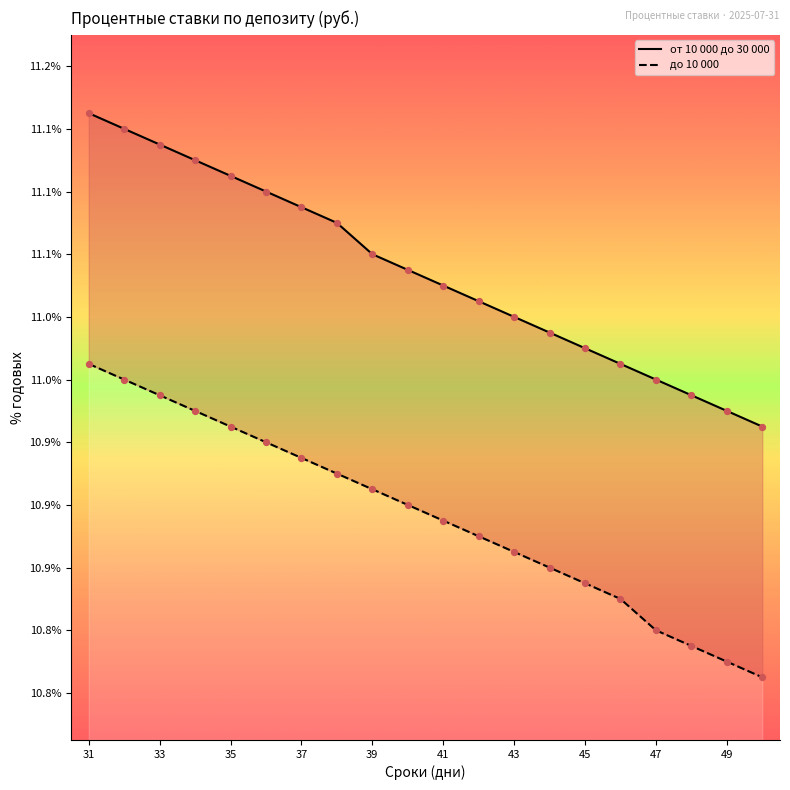

What are all the series names shown in the legend?

от 10 000 до 30 000, до 10 000